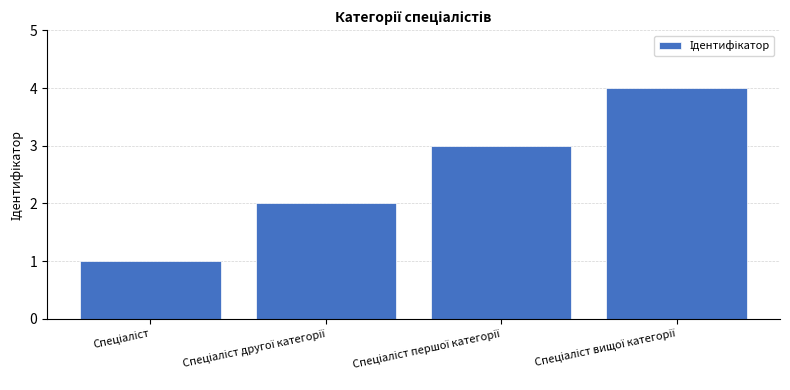

What is the sum of all values?

10